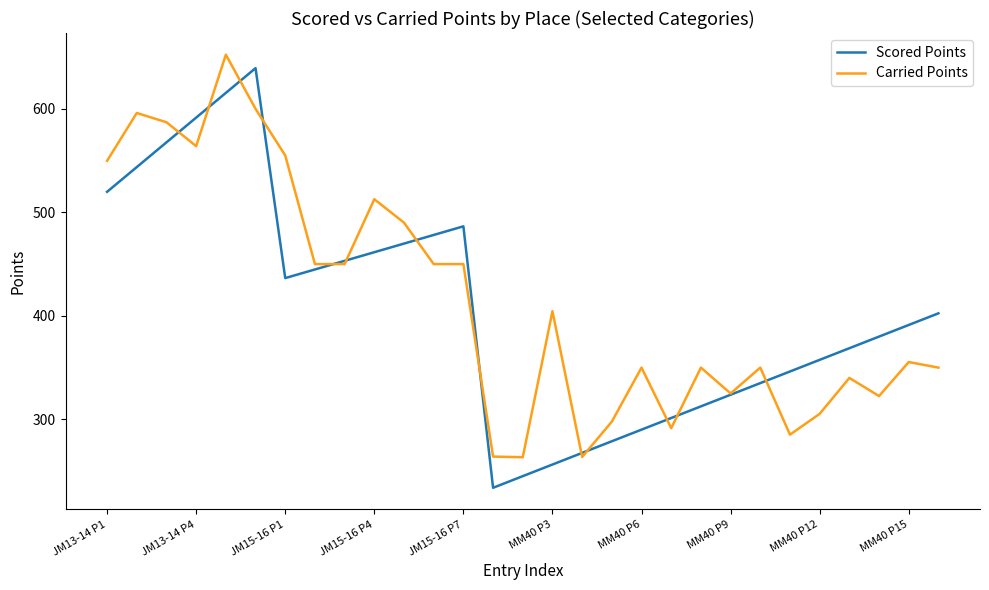

What is the maximum value shown in the chart?

652.3